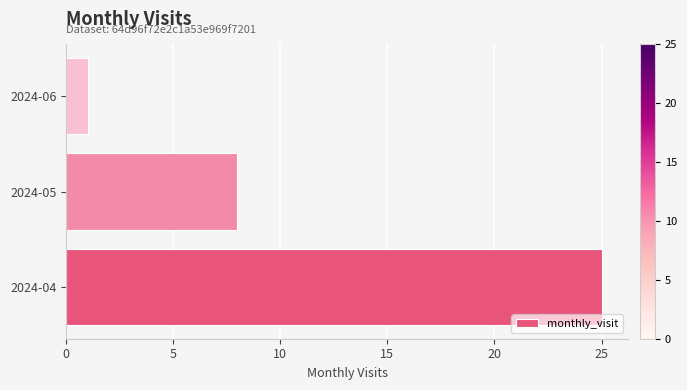

Does the chart contain any negative values?

No